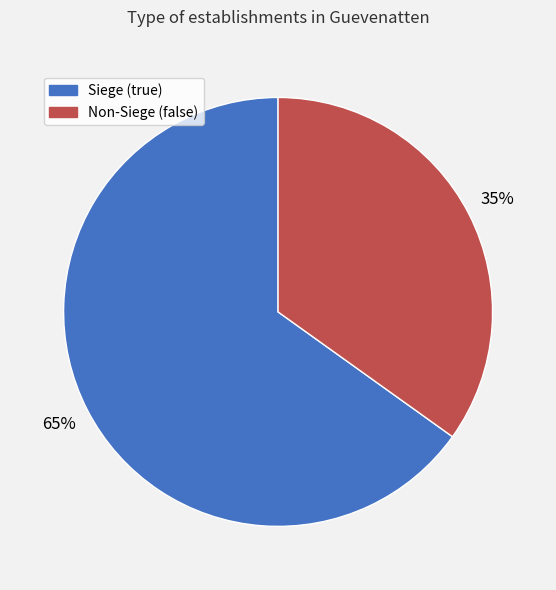

Is there any slice that represents more than half of the pie?

Yes